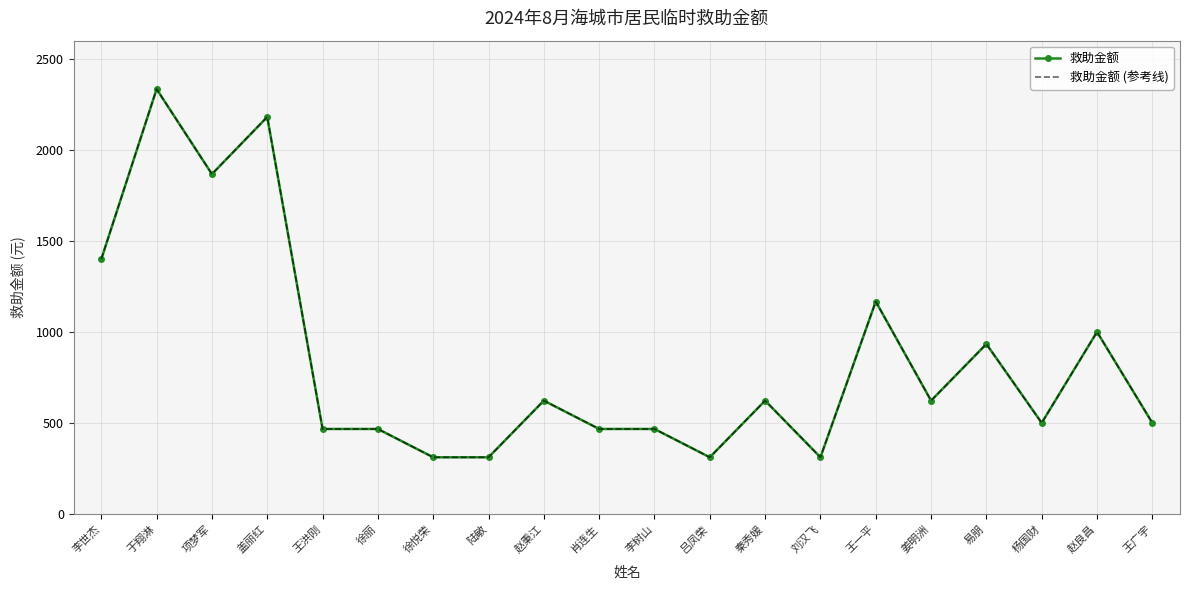

The value of 救助金额 at 徐丽 is 466.8. True or false?

True